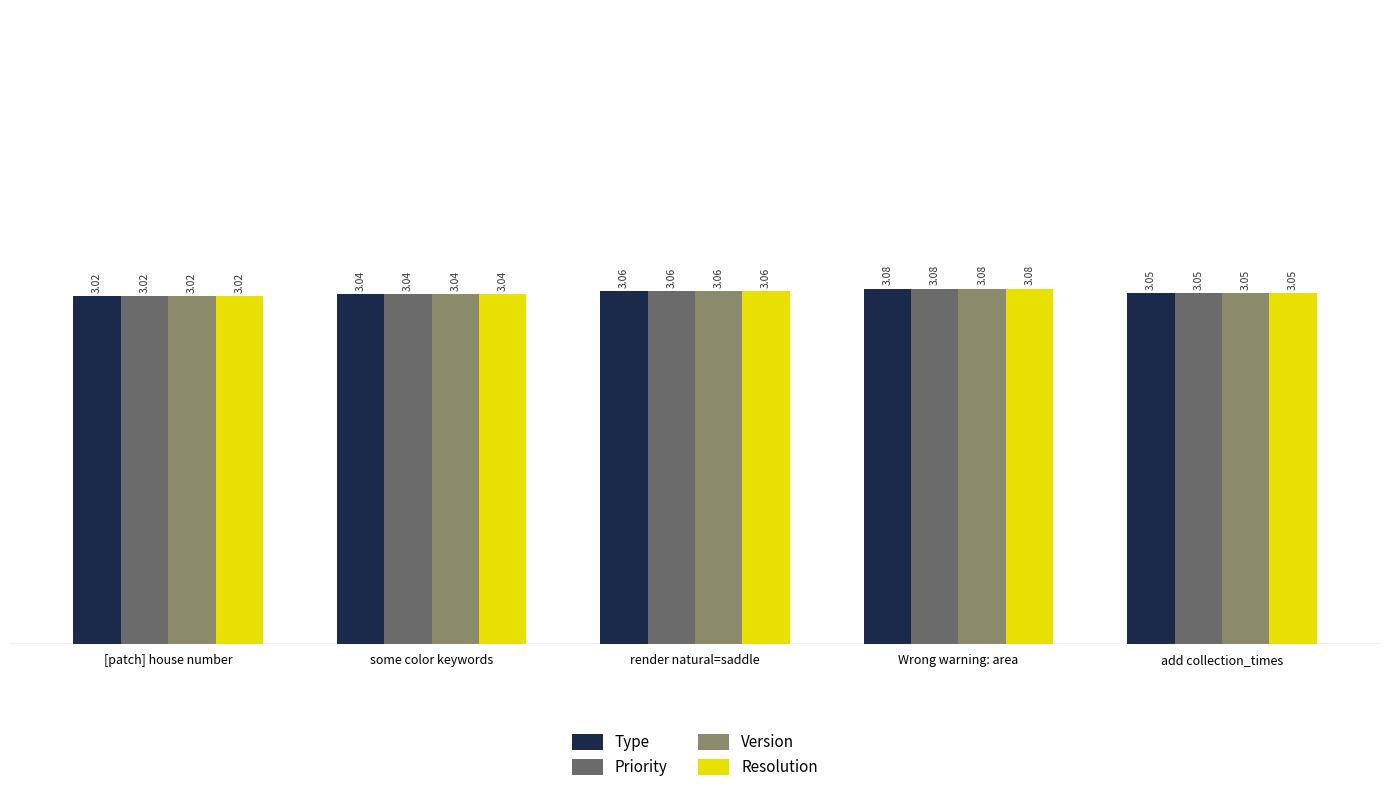

At which label does Resolution reach its peak?

Wrong warning: area